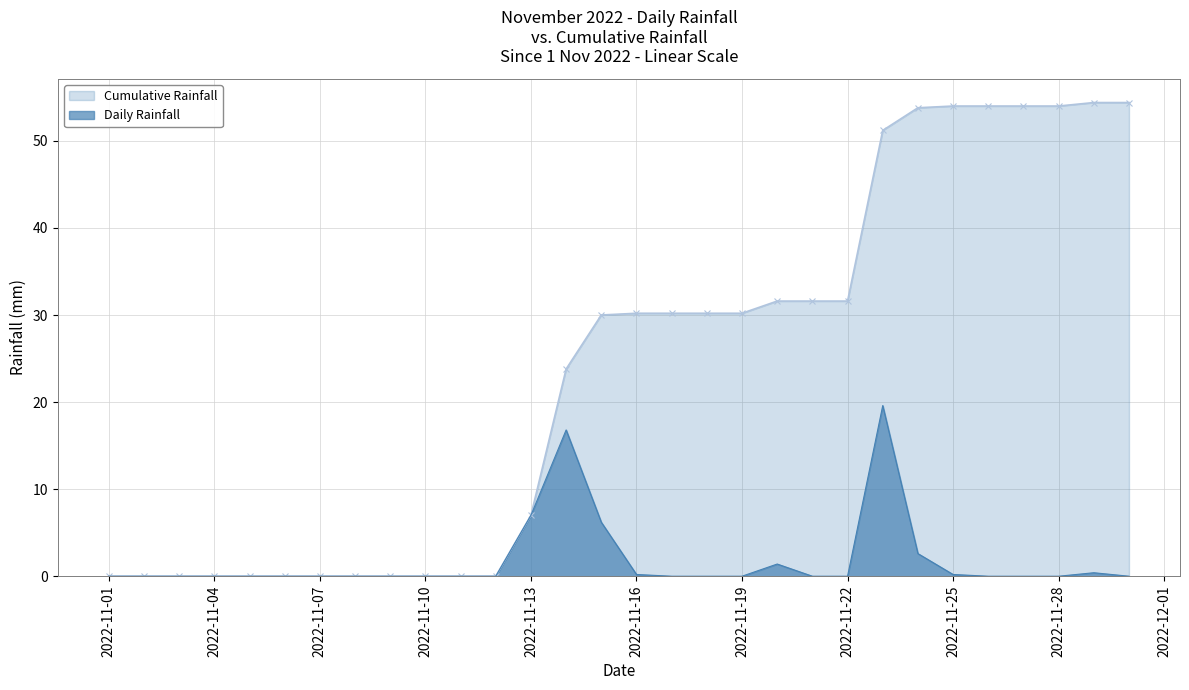

Which category has the highest value across all series?

2022-11-23